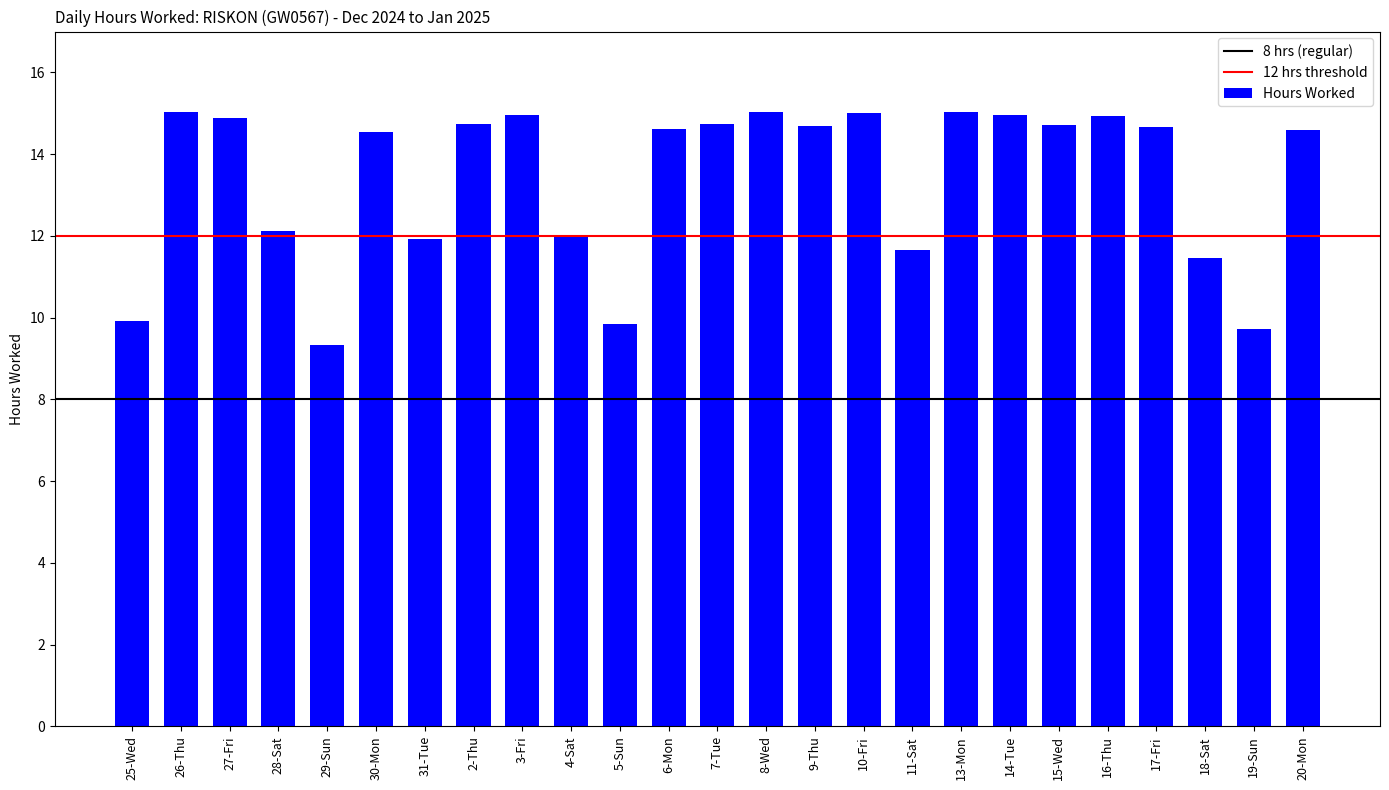

What is the change in value from 6-Mon to 11-Sat?

-3.0